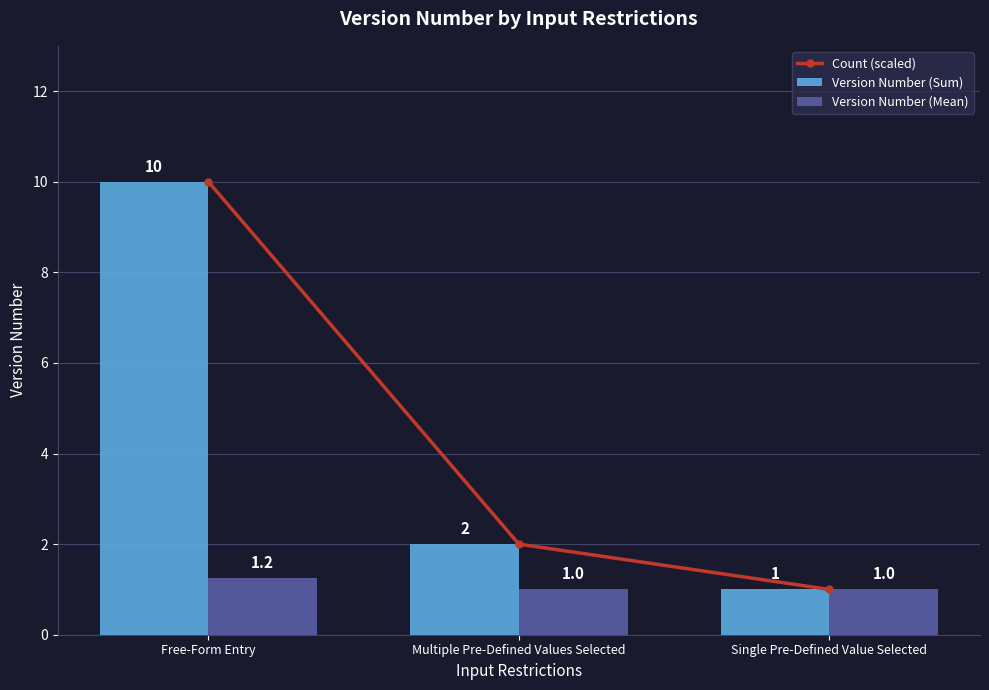

What value does the Version Number (Mean) series have at Multiple Pre-Defined Values Selected?

1.0